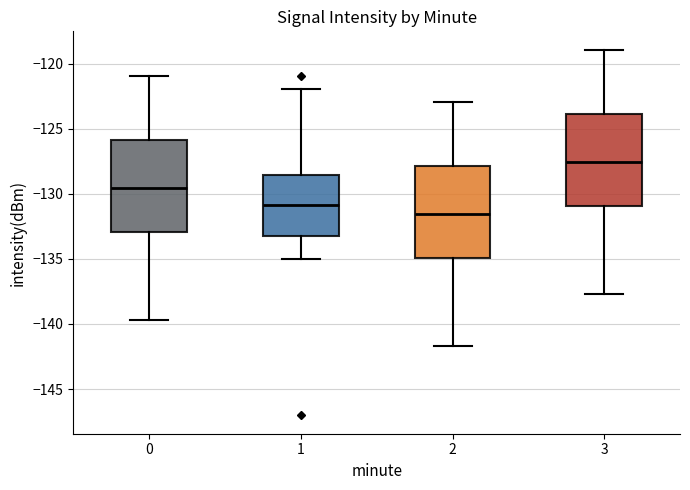

Which box has the highest median line?

3